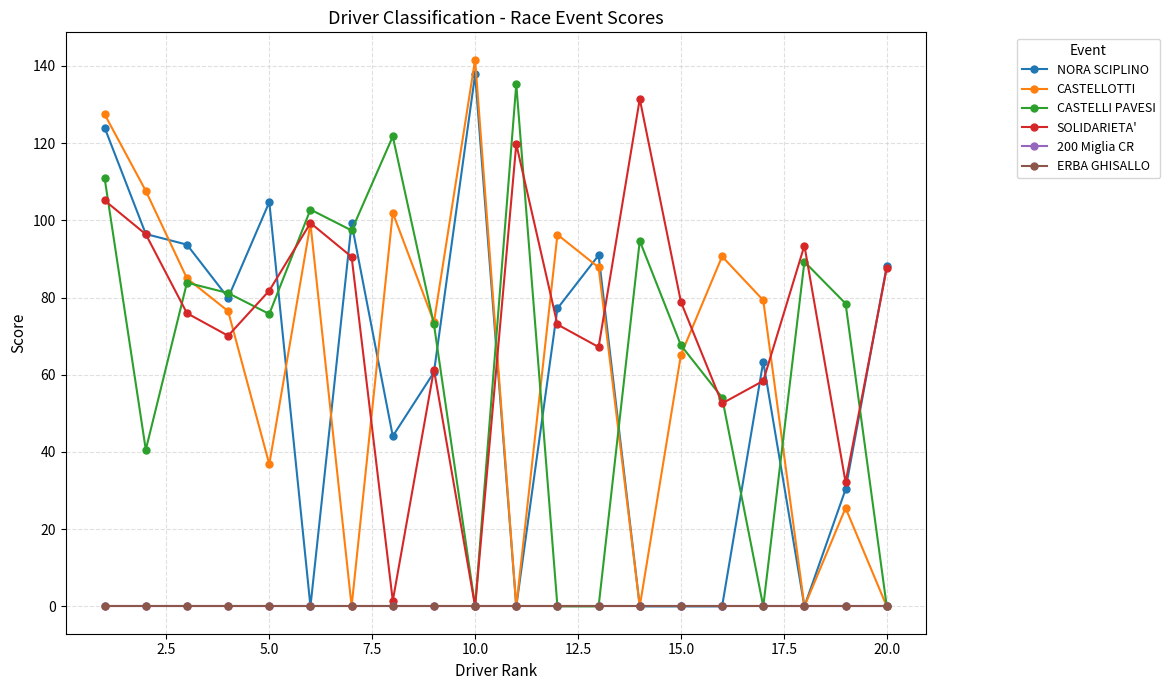

Which series has the largest total across all categories?

SOLIDARIETA'